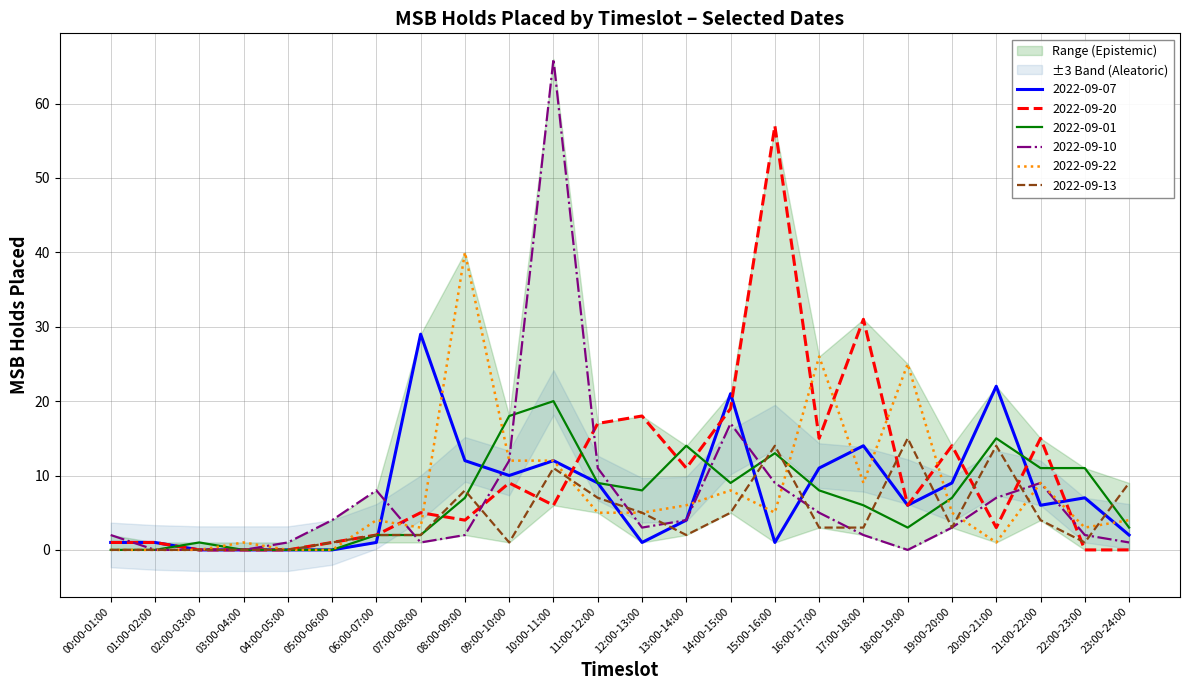

How many values in 2022-09-01 are above zero?

19